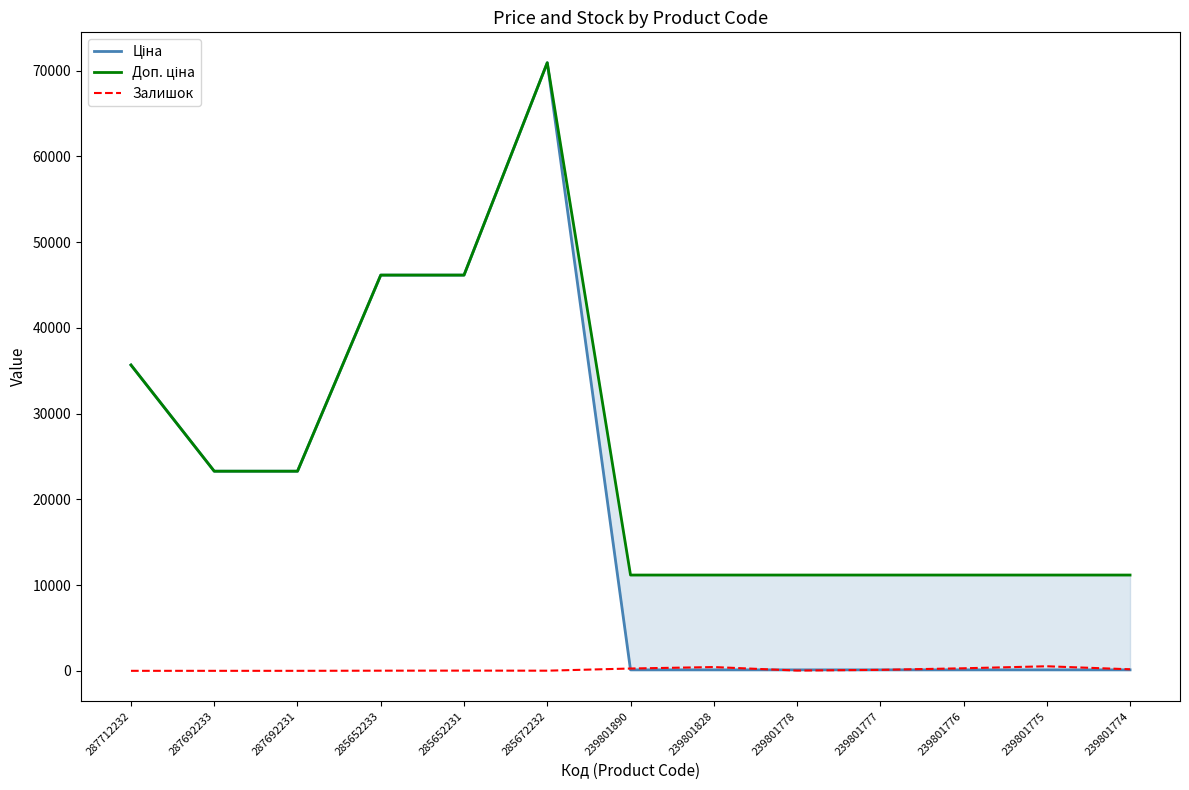

At which label is Залишок closest to 265?

239801890